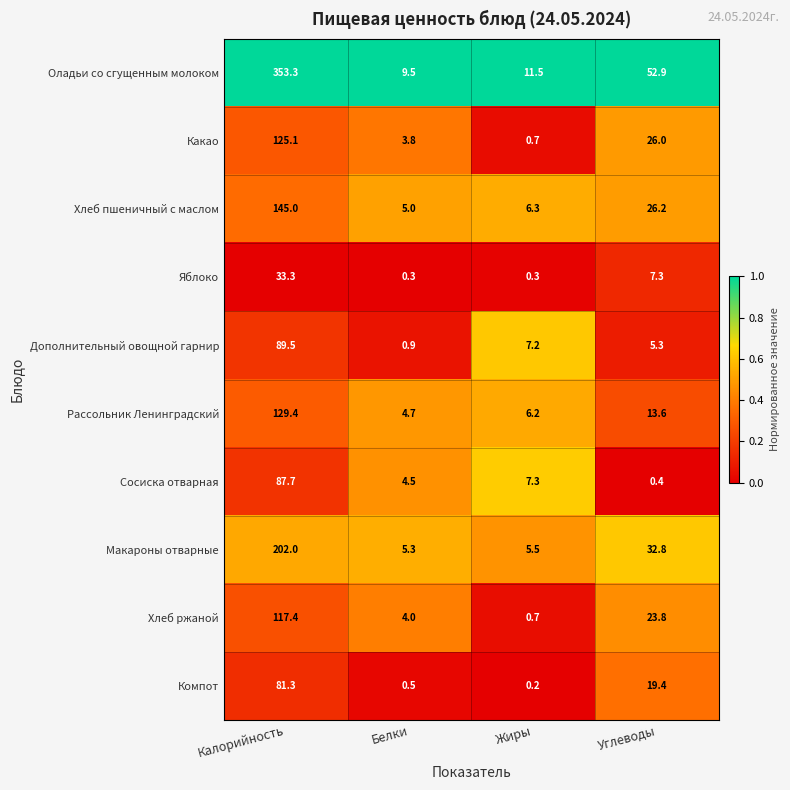

What is the difference between the highest and lowest values at Жиры?

11.3